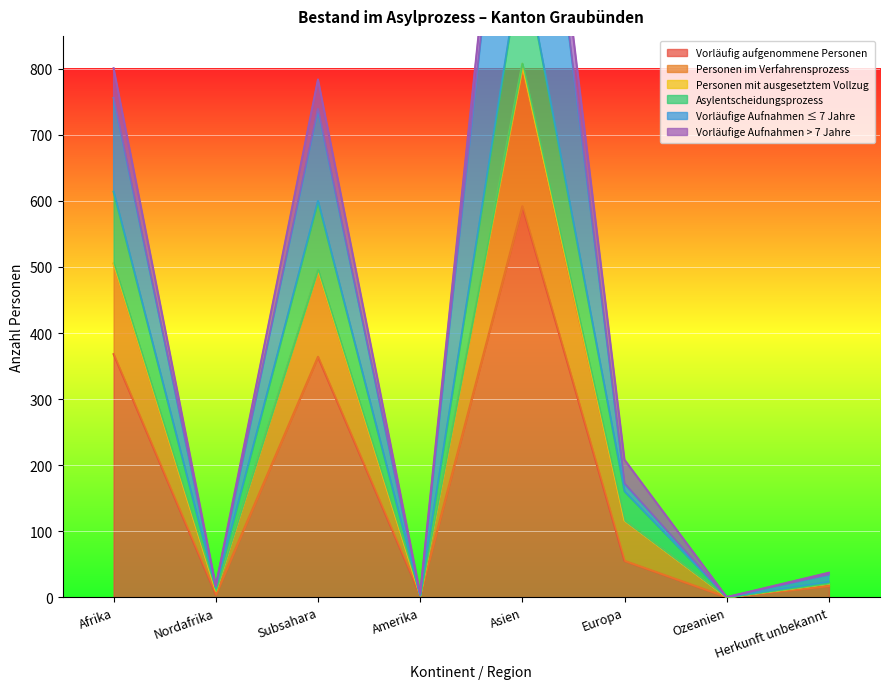

At how many categories does at least one series exceed 53?

4